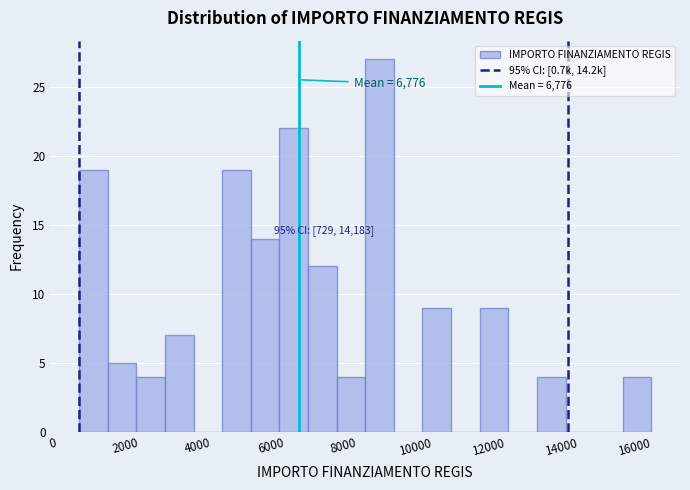

Read against the x-axis, roughly where is the centre of the tallest bar?

9000